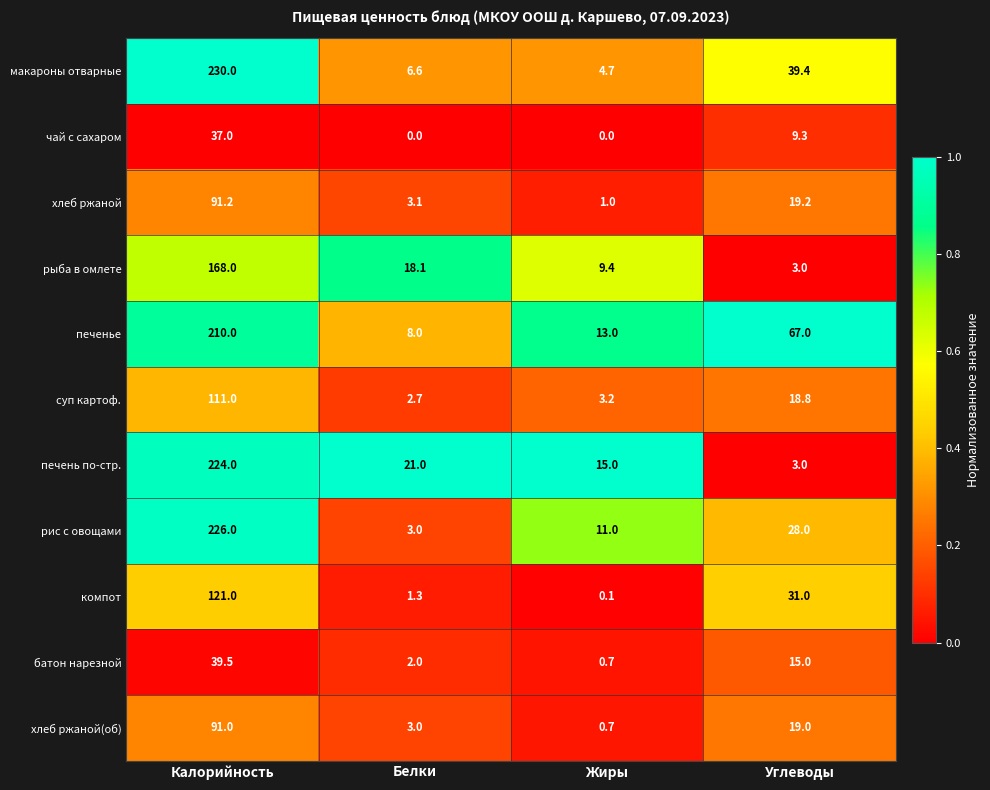

The value of батон нарезной at Углеводы is 15.0. True or false?

True